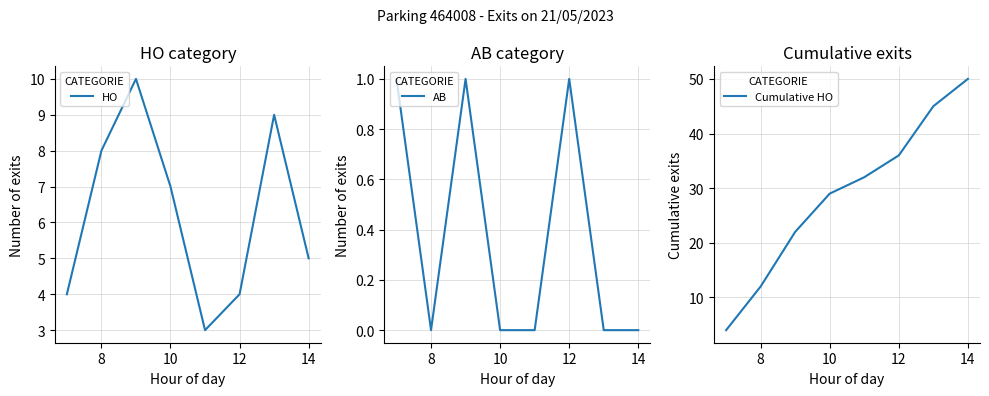

Is it true that HO equals 2 at 10?

False